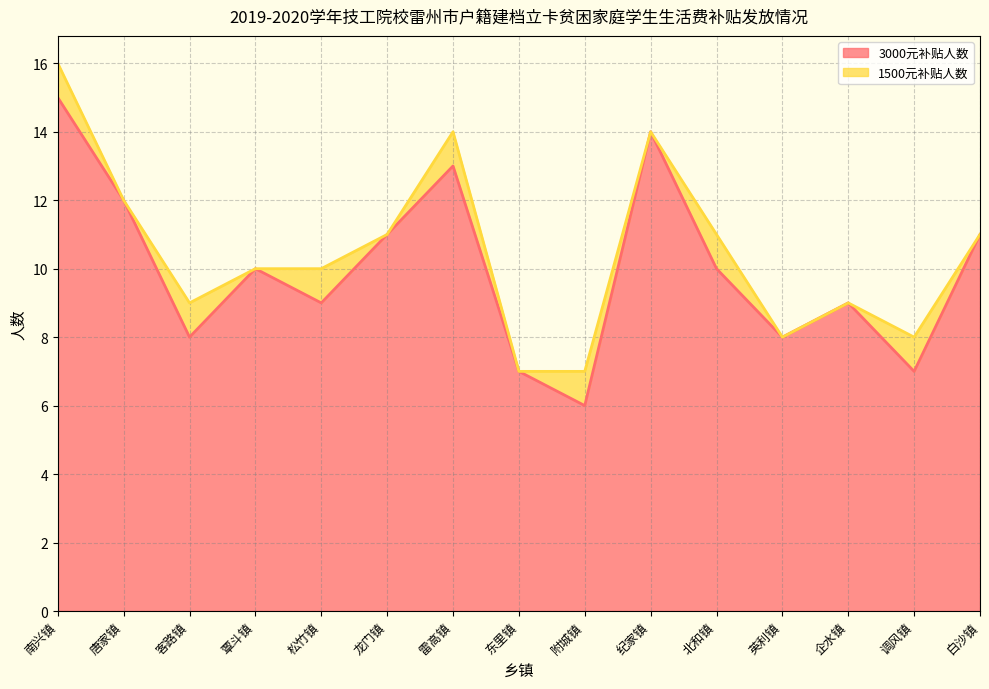

True or false: the data has more than 2 interior local peaks.

True